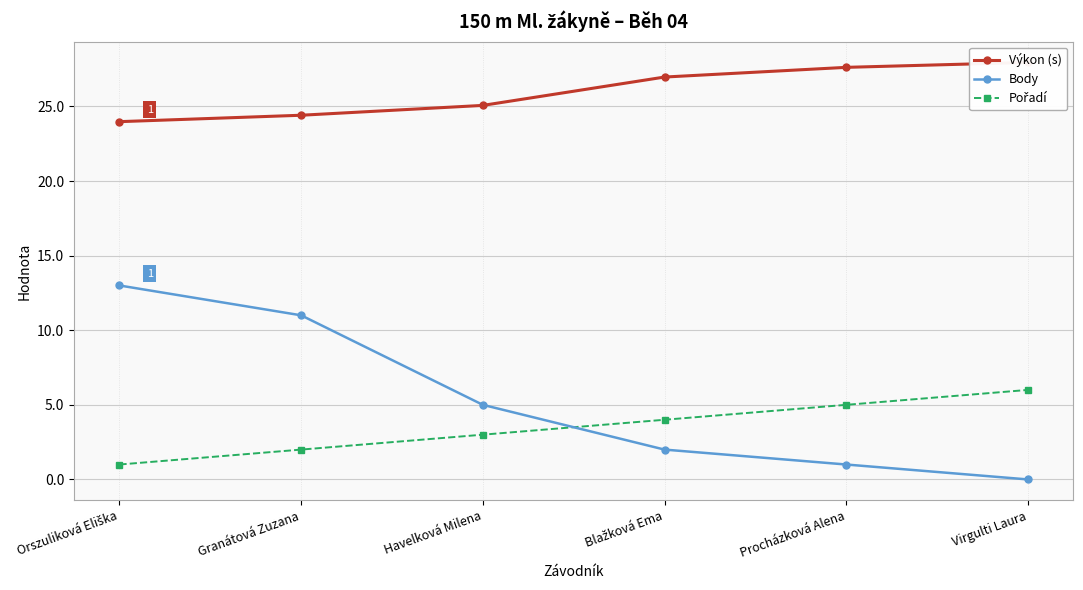

What is the value of the Výkon (s) point at the 6th from the left?

27.9